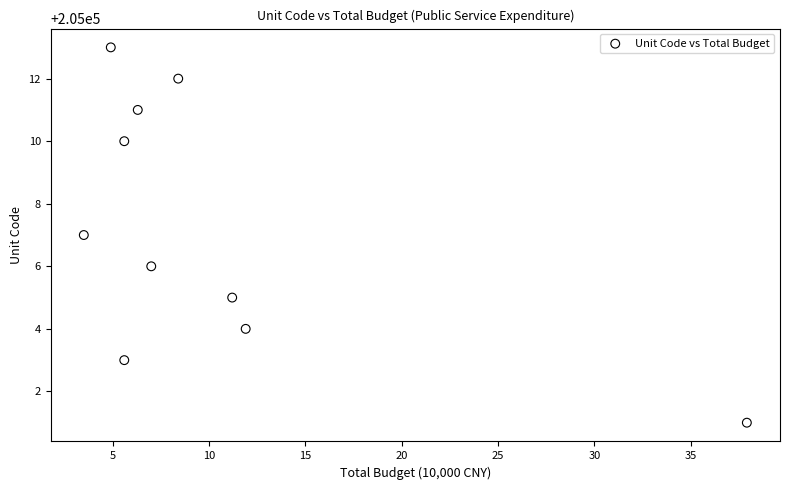

What is the average Y value?

205007